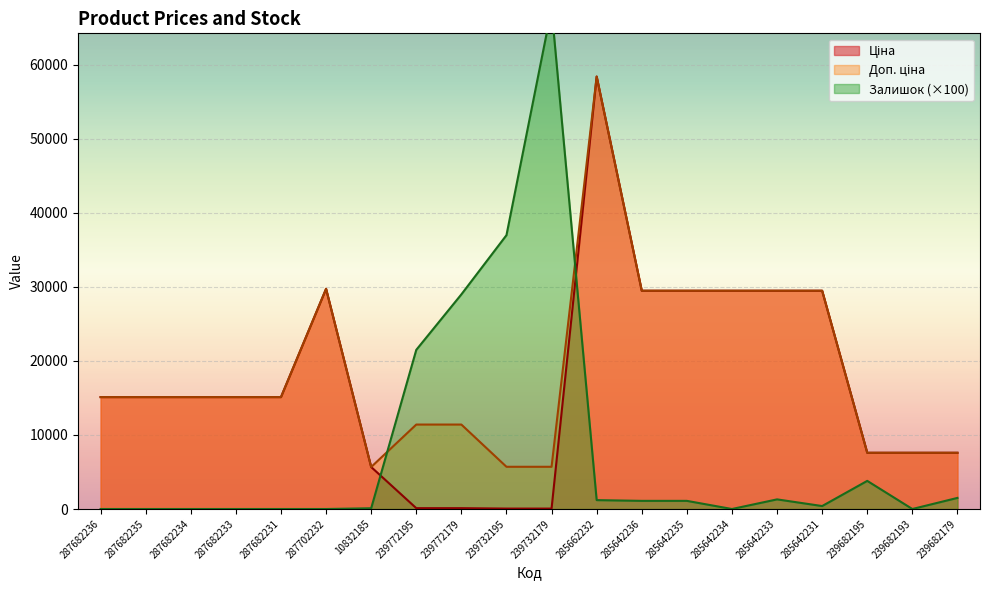

What is the total value across all series at 287682231?

30240.0